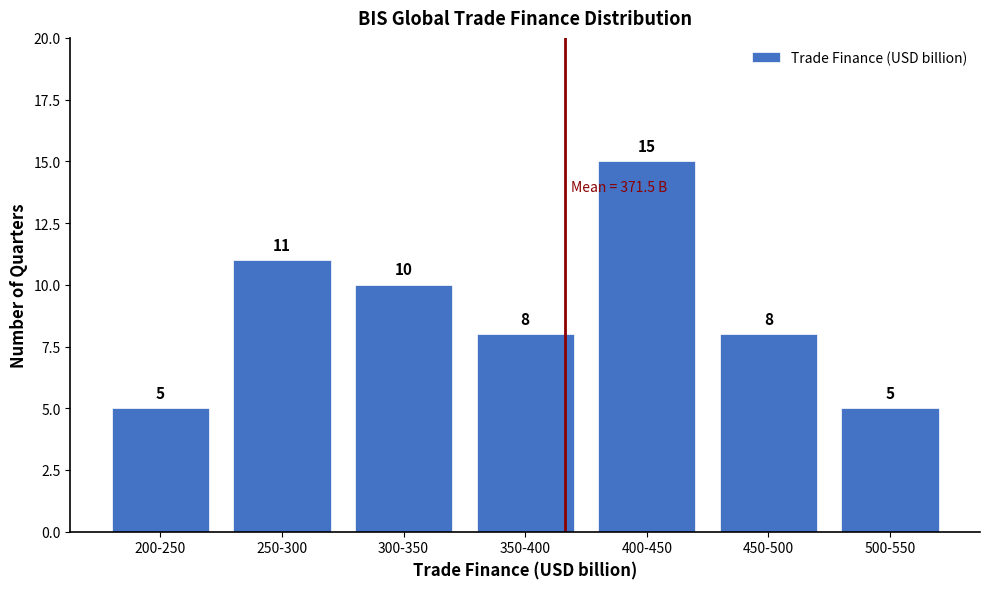

Reading left to right, list all the values displayed in this chart.

5	11	10	8	15	8	5